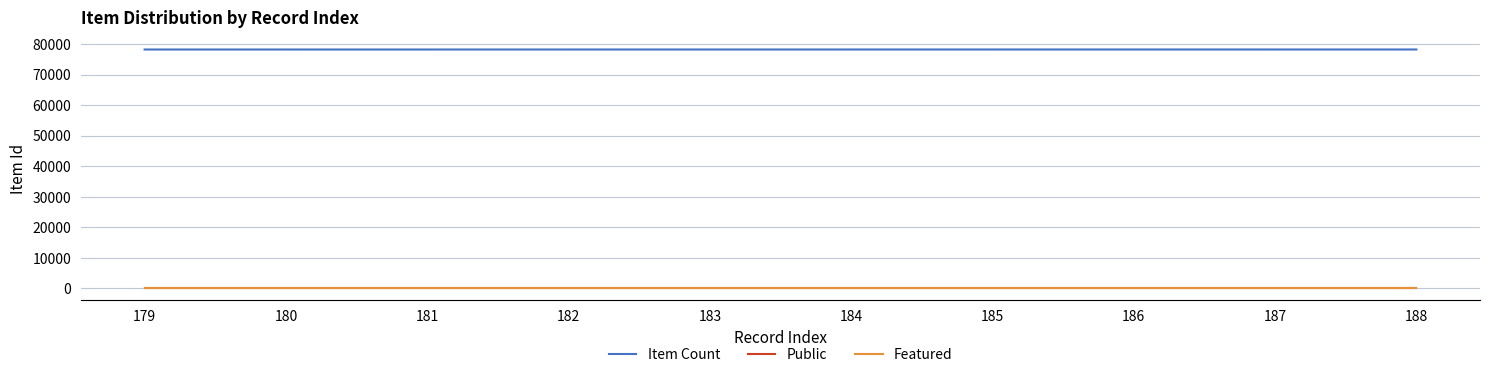

The value of Featured at 188 is 0. True or false?

True